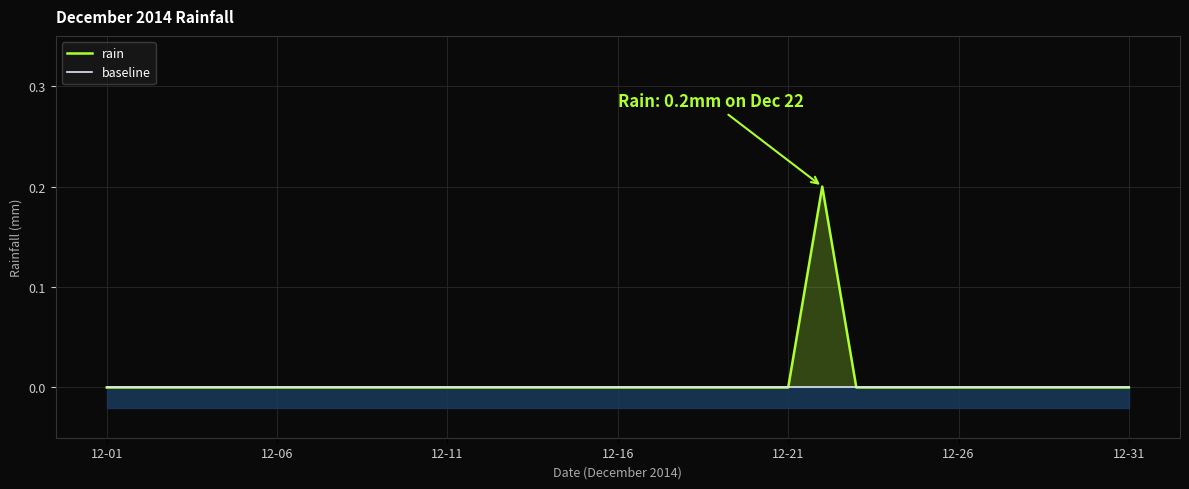

Reading left to right, what are all the values shown in this chart?

rain: 0.0	0.0	0.0	0.0	0.0	0.0	0.0	0.0	0.0	0.0	0.0	0.0	0.0	0.0	0.0	0.0	0.0	0.0	0.0	0.0	0.0	0.2	0.0	0.0	0.0	0.0	0.0	0.0	0.0	0.0	0.0
baseline: 0.0	0.0	0.0	0.0	0.0	0.0	0.0	0.0	0.0	0.0	0.0	0.0	0.0	0.0	0.0	0.0	0.0	0.0	0.0	0.0	0.0	0.0	0.0	0.0	0.0	0.0	0.0	0.0	0.0	0.0	0.0